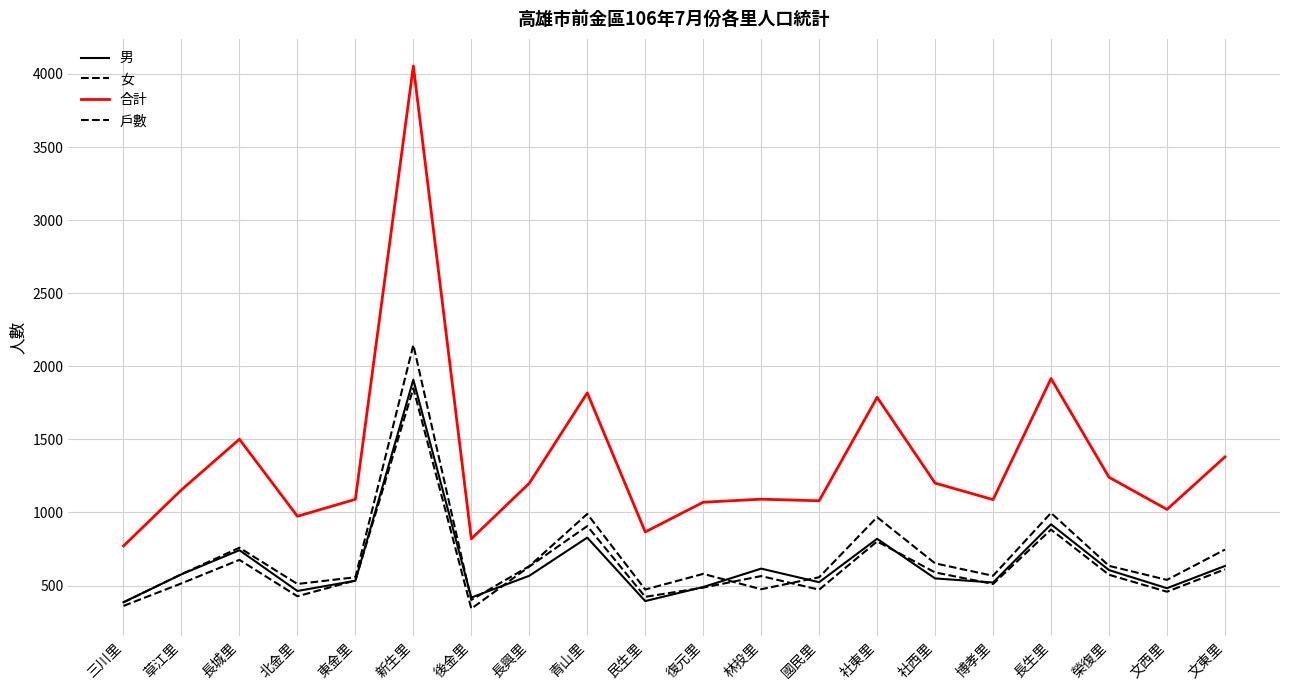

What is the difference between the second highest and second lowest values in the 合計 series?

1096